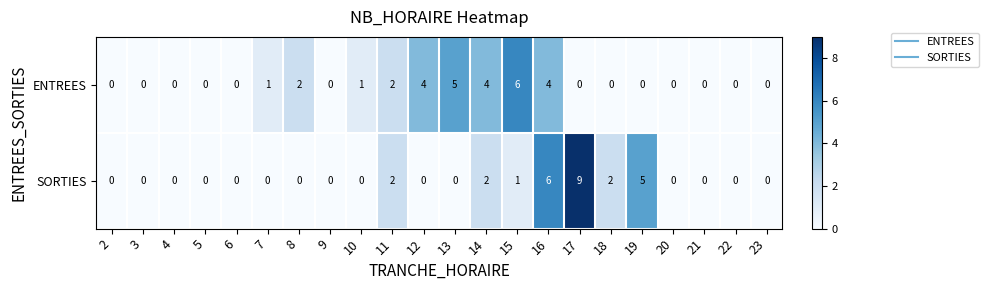

Between 7 and 20, which series saw the biggest shift?

ENTREES